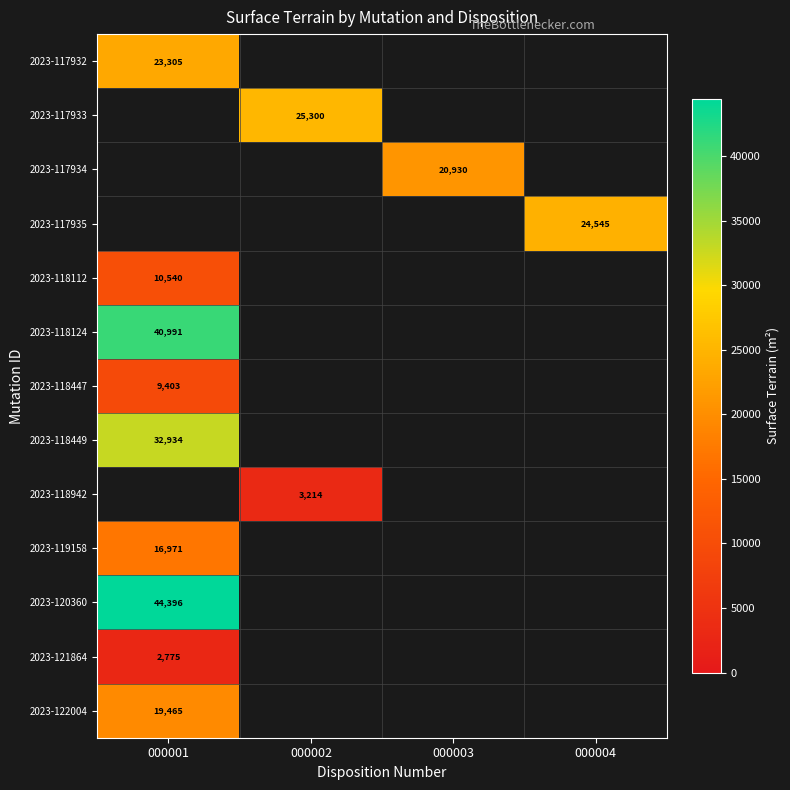

Is it true that 2023-118942 equals 3214 at 000002?

True